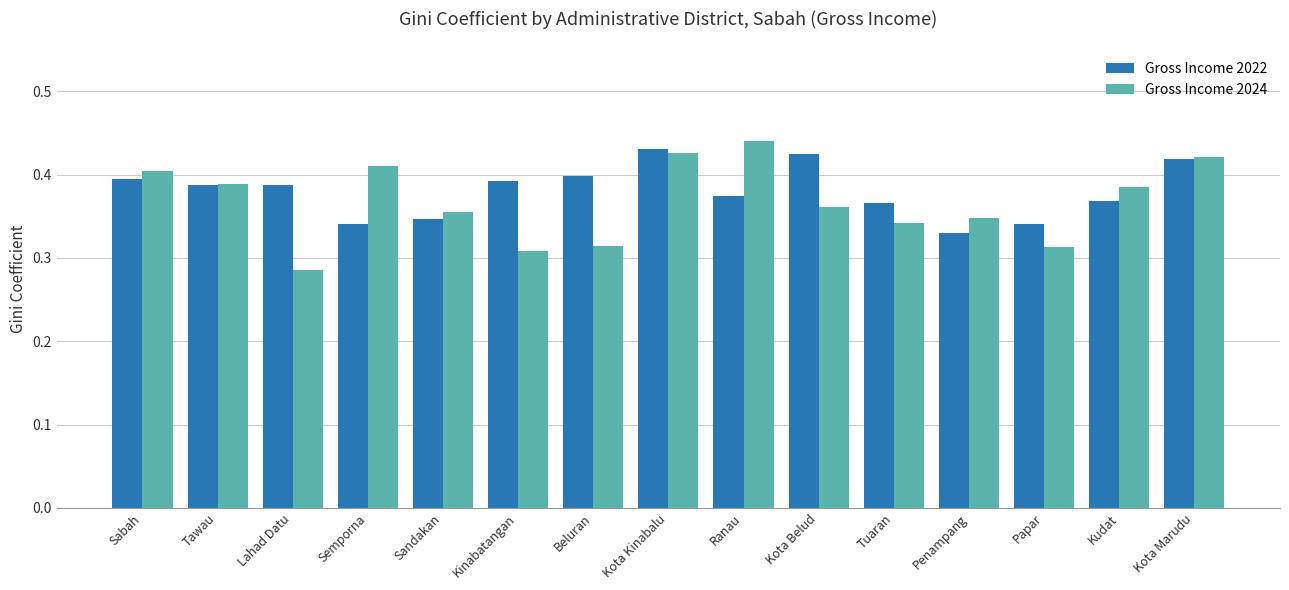

At Papar, list the series in order from smallest to largest.

Gross Income 2024, Gross Income 2022